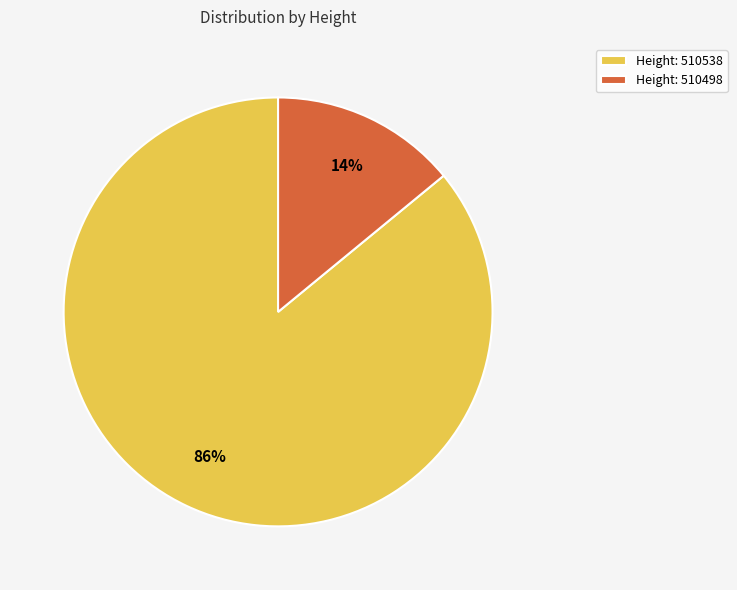

Approximately how many times larger is the value at Height: 510538 compared to Height: 510498?

6.1